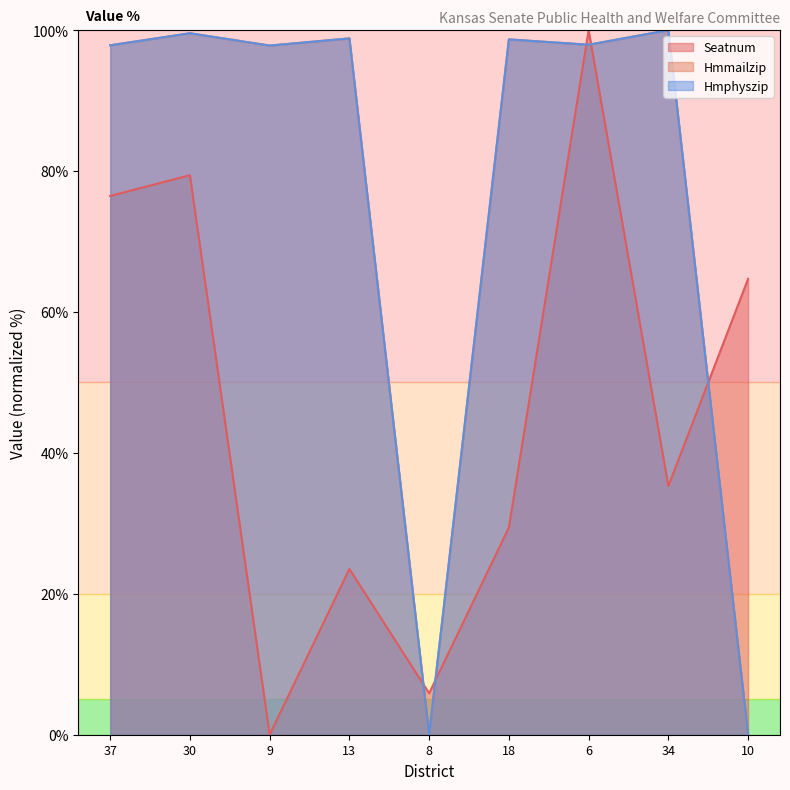

True or false: Hmphyszip and Hmmailzip cross at least once.

False